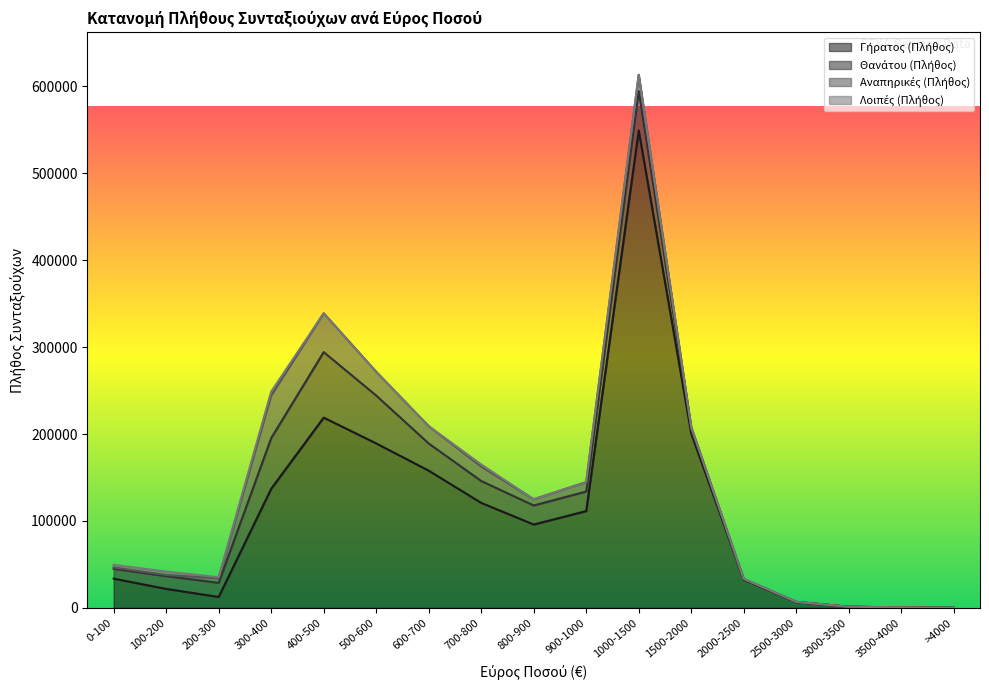

At which category is the sum across all series the highest?

1000-1500